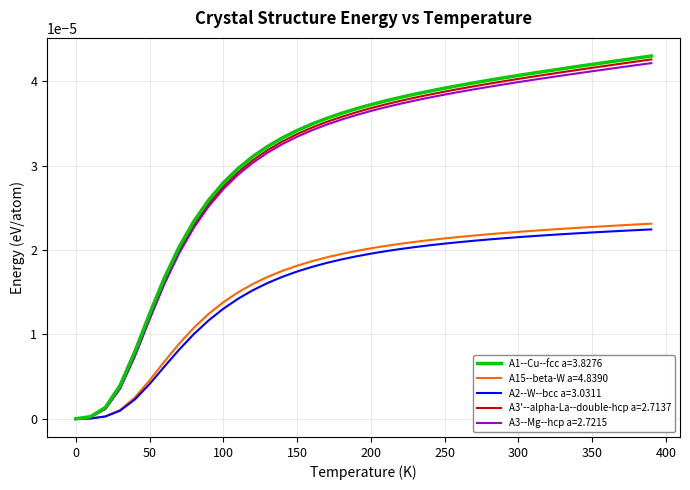

Which series has the widest spread of values?

A1--Cu--fcc a=3.8276